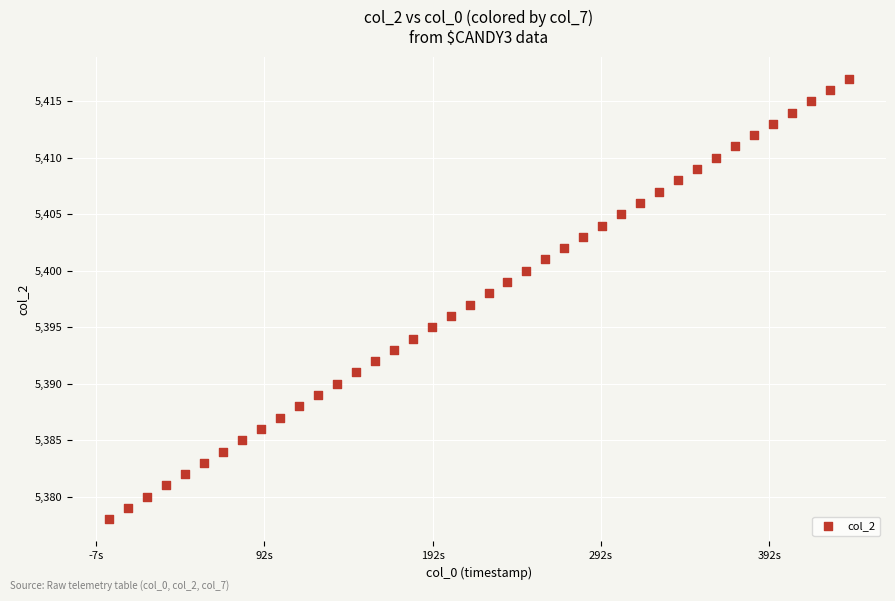

What is the range of Y values (max minus min)?

39